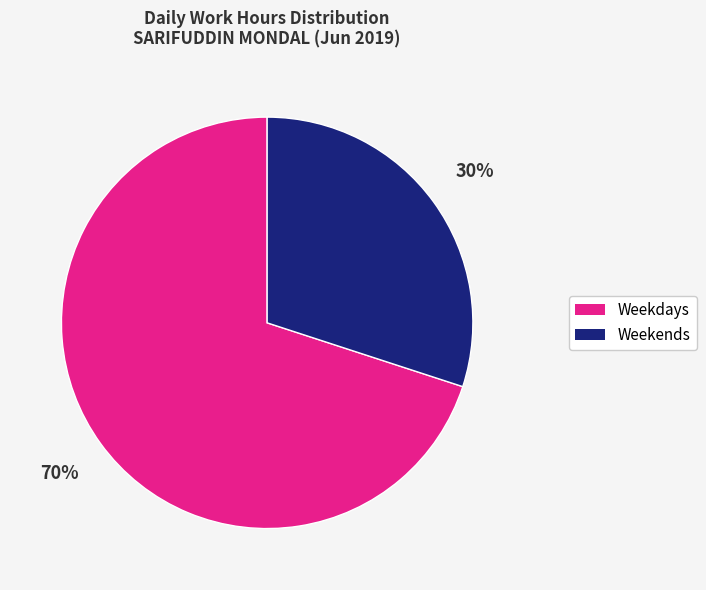

Count the number of slices in the pie.

2